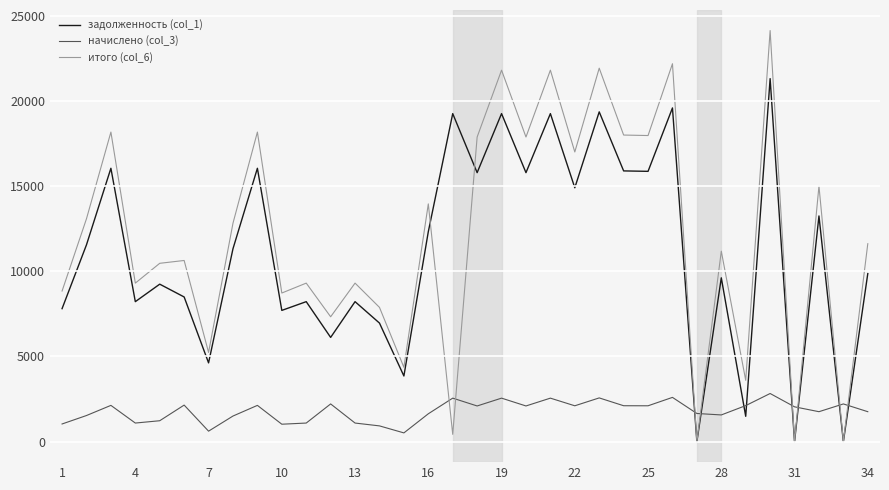

What is the average value of the начислено (col_3) series?

1796.7